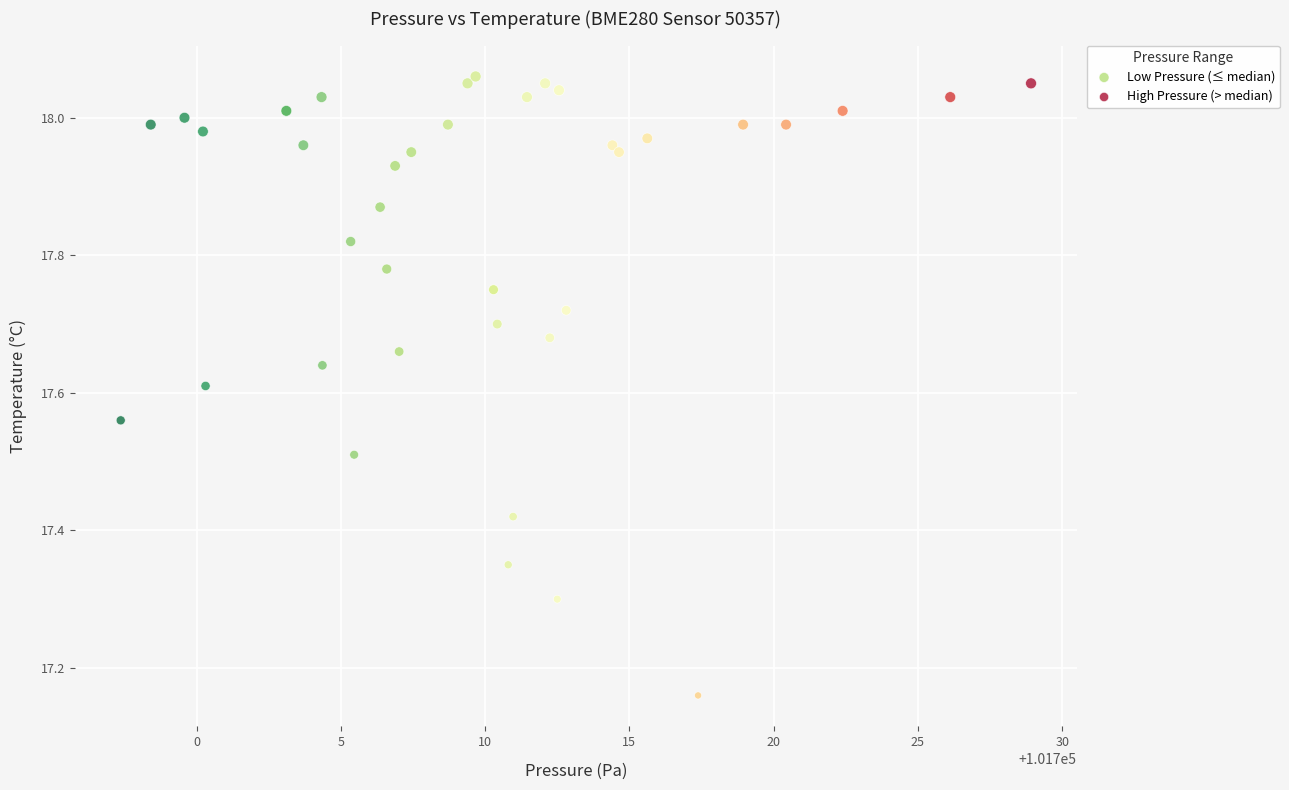

Which series has the widest spread of Y values?

High Pressure (> median)